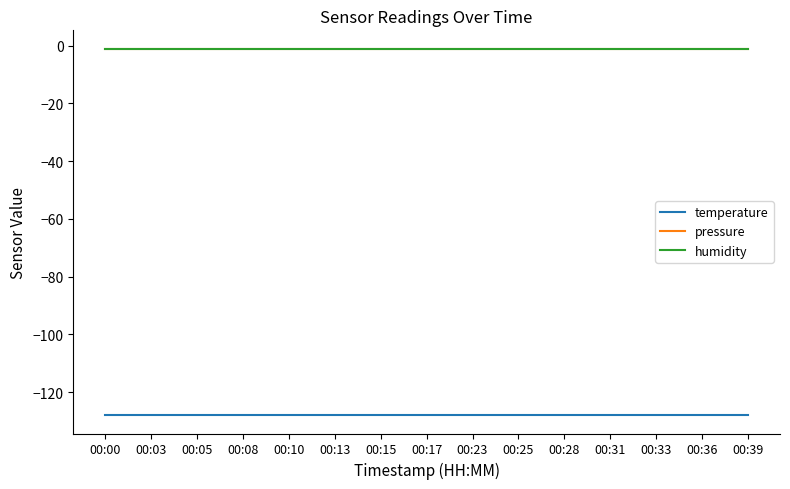

Reading left to right, list all the values displayed in this chart.

temperature: 00:00=-128	00:03=-128	00:05=-128	00:08=-128	00:10=-128	00:13=-128	00:15=-128	00:17=-128	00:23=-128	00:25=-128	00:28=-128	00:31=-128	00:33=-128	00:36=-128	00:39=-128
pressure: 00:00=-1	00:03=-1	00:05=-1	00:08=-1	00:10=-1	00:13=-1	00:15=-1	00:17=-1	00:23=-1	00:25=-1	00:28=-1	00:31=-1	00:33=-1	00:36=-1	00:39=-1
humidity: 00:00=-1	00:03=-1	00:05=-1	00:08=-1	00:10=-1	00:13=-1	00:15=-1	00:17=-1	00:23=-1	00:25=-1	00:28=-1	00:31=-1	00:33=-1	00:36=-1	00:39=-1